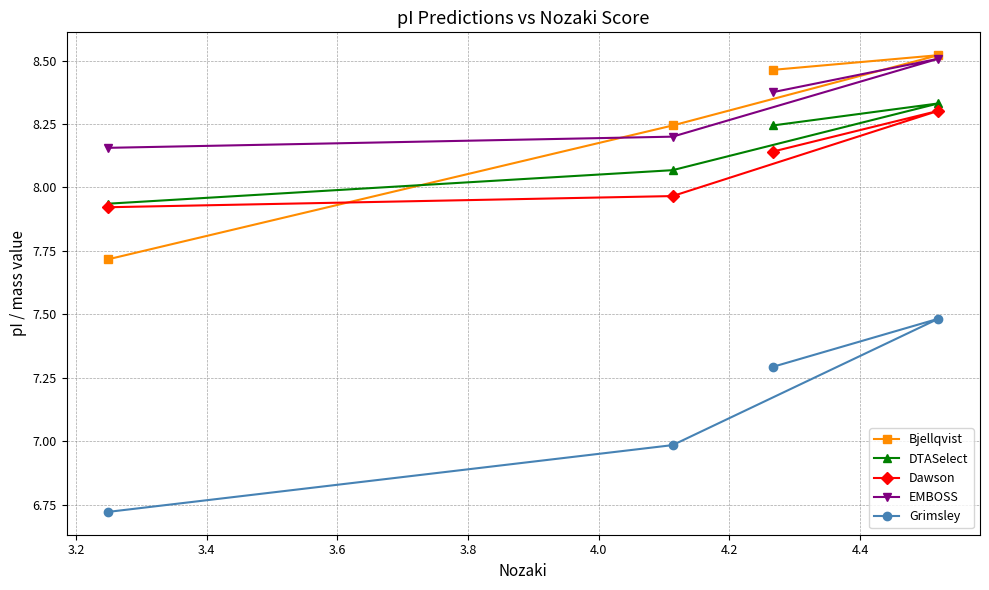

What is the sum of all EMBOSS values?

33.2